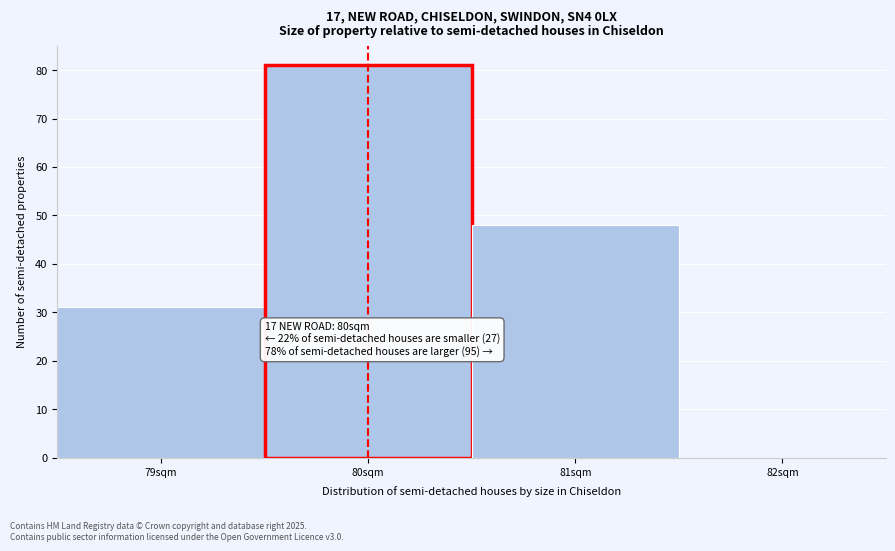

Which range on the x-axis has the tallest bar?

79.5 to 80.5